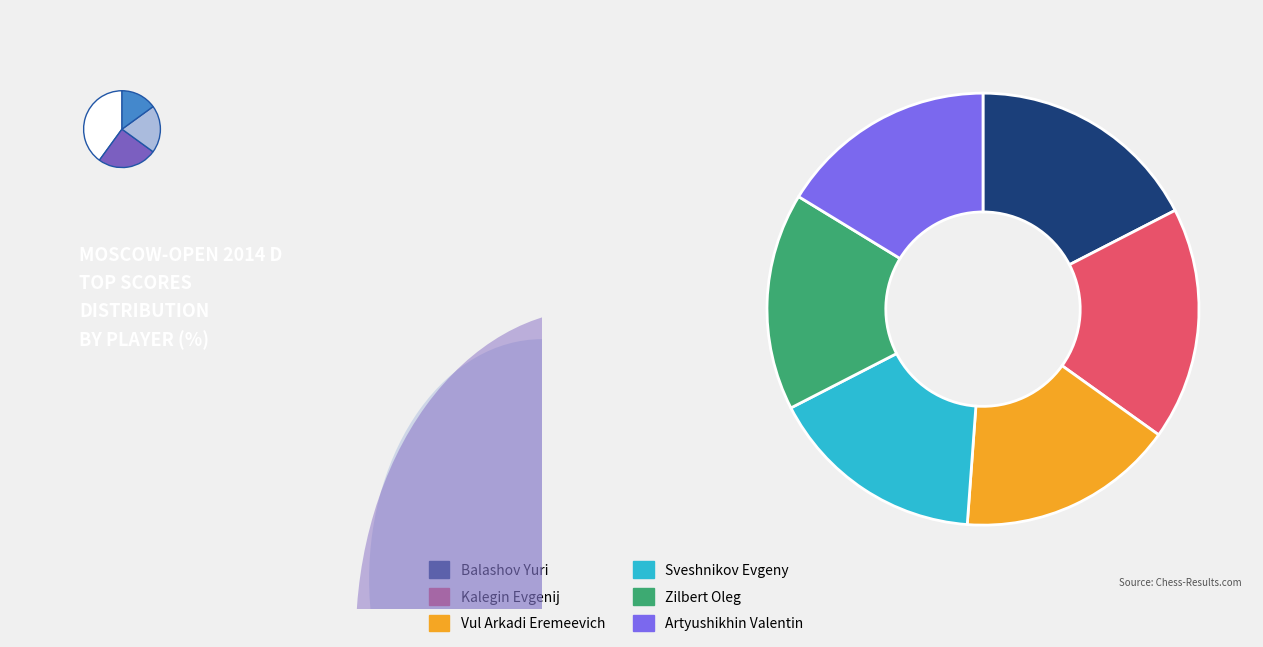

How many segments does this pie chart have?

6